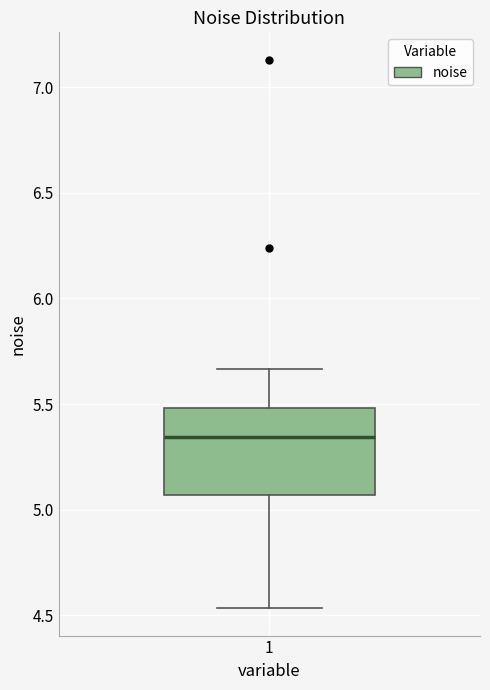

Where does the upper whisker of the box at x = 1 end on the y-axis? The values are not printed on the chart, so give them approximately, as read against the axis.

5.65